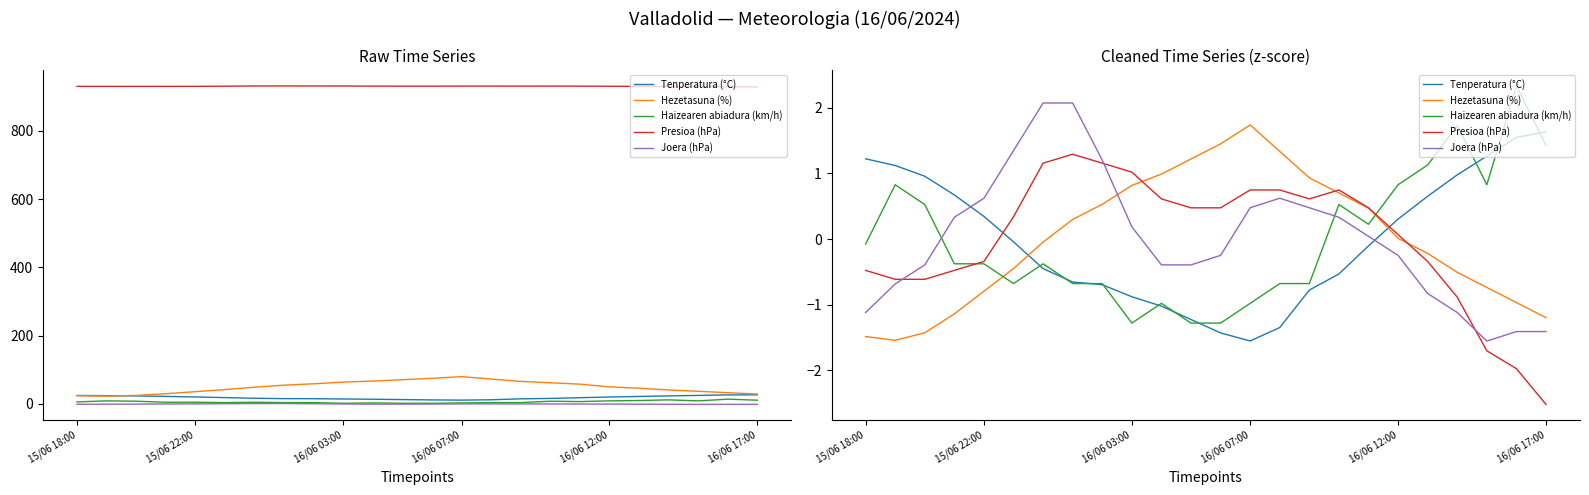

What is the total value across all series at 21?

-1.9